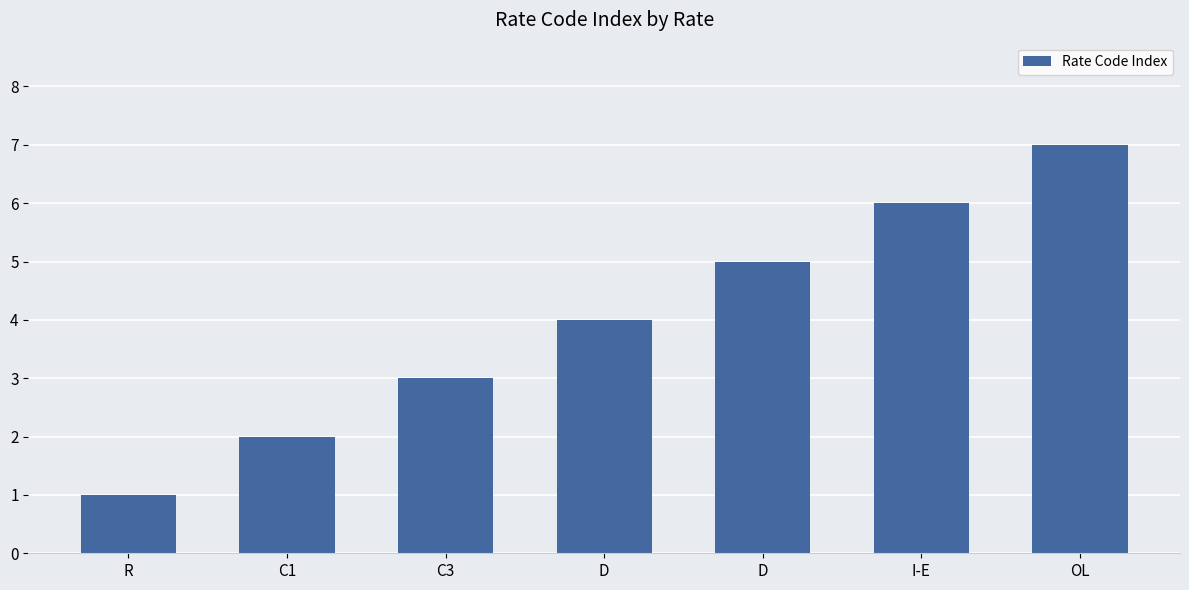

What is the maximum value shown in the chart?

7